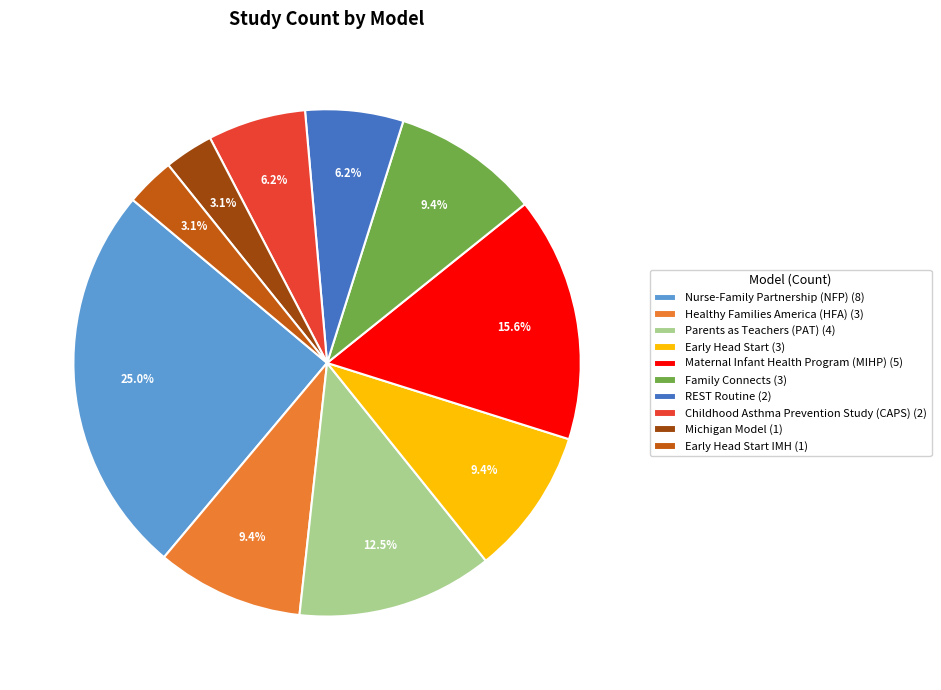

Approximately how many times larger is the value at Michigan Model (1) compared to Early Head Start (3)?

0.3